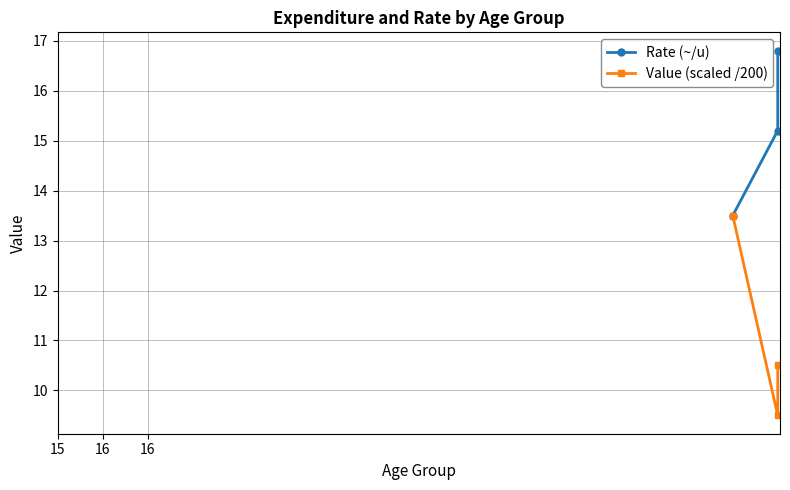

What is the minimum value for Value (scaled /200)?

9.5